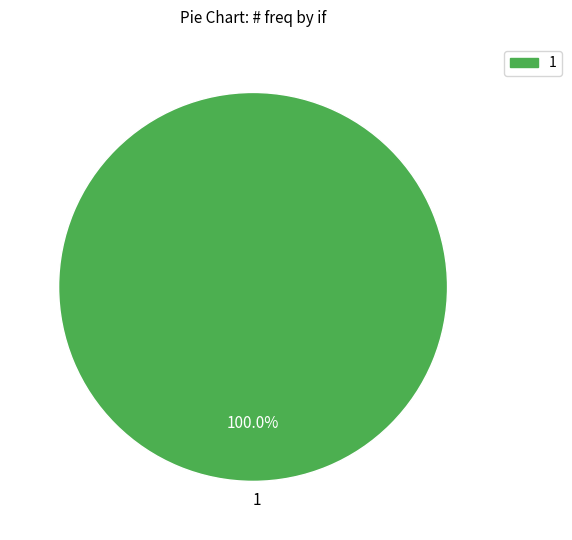

Is there a majority slice in this chart?

Yes